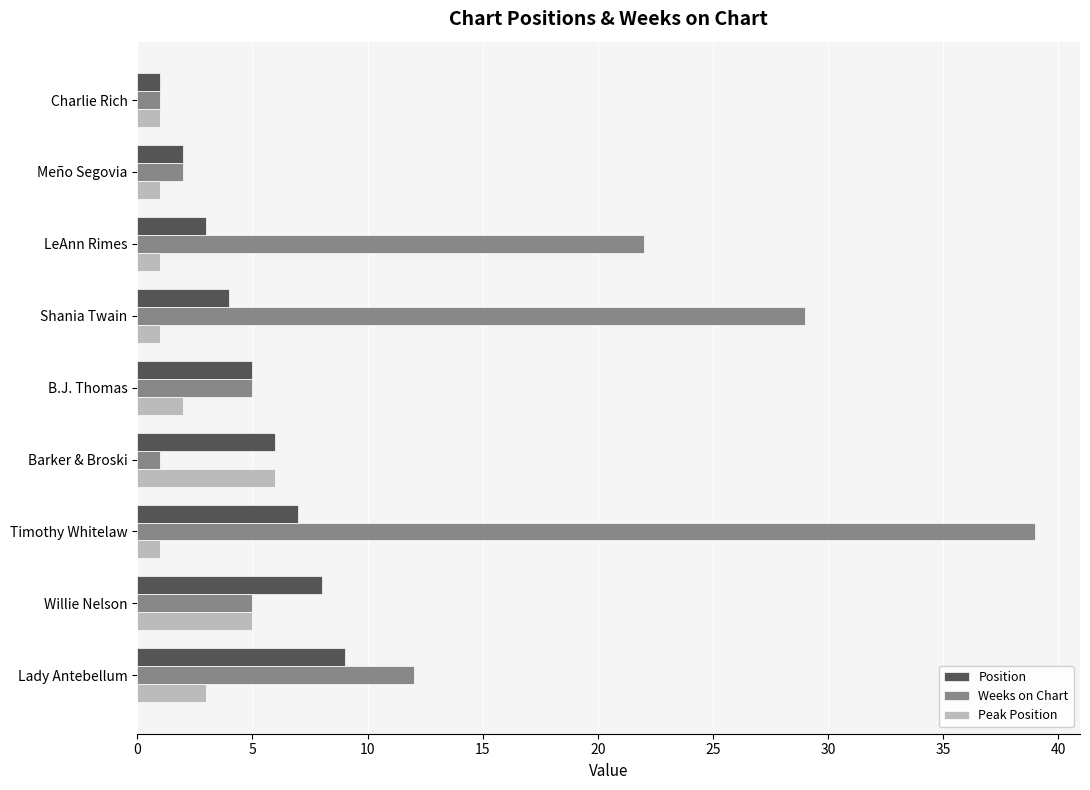

True or false: Peak Position has a value of 2 at B.J. Thomas.

True